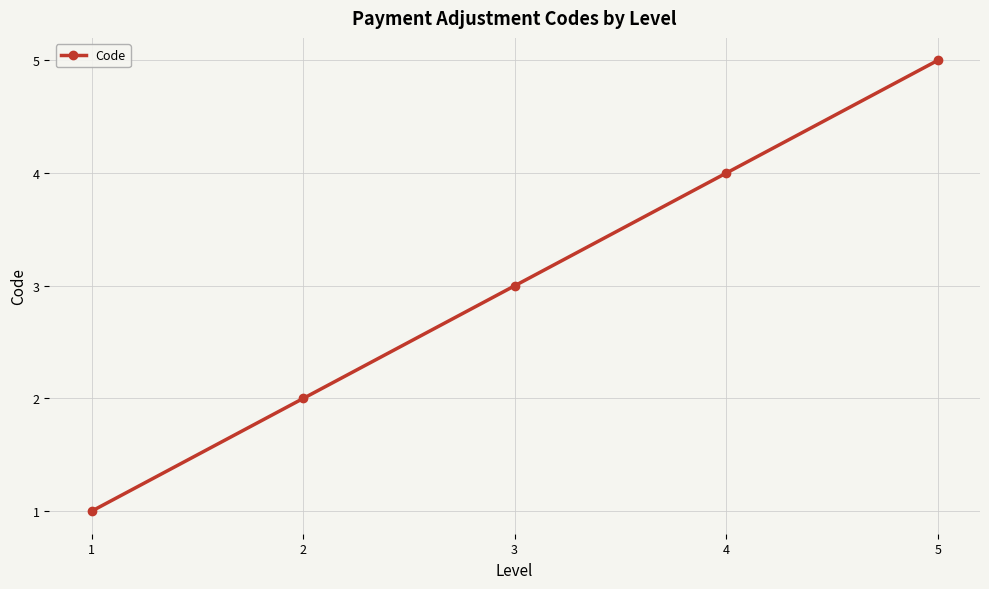

The value at 2 is 2. True or false?

True